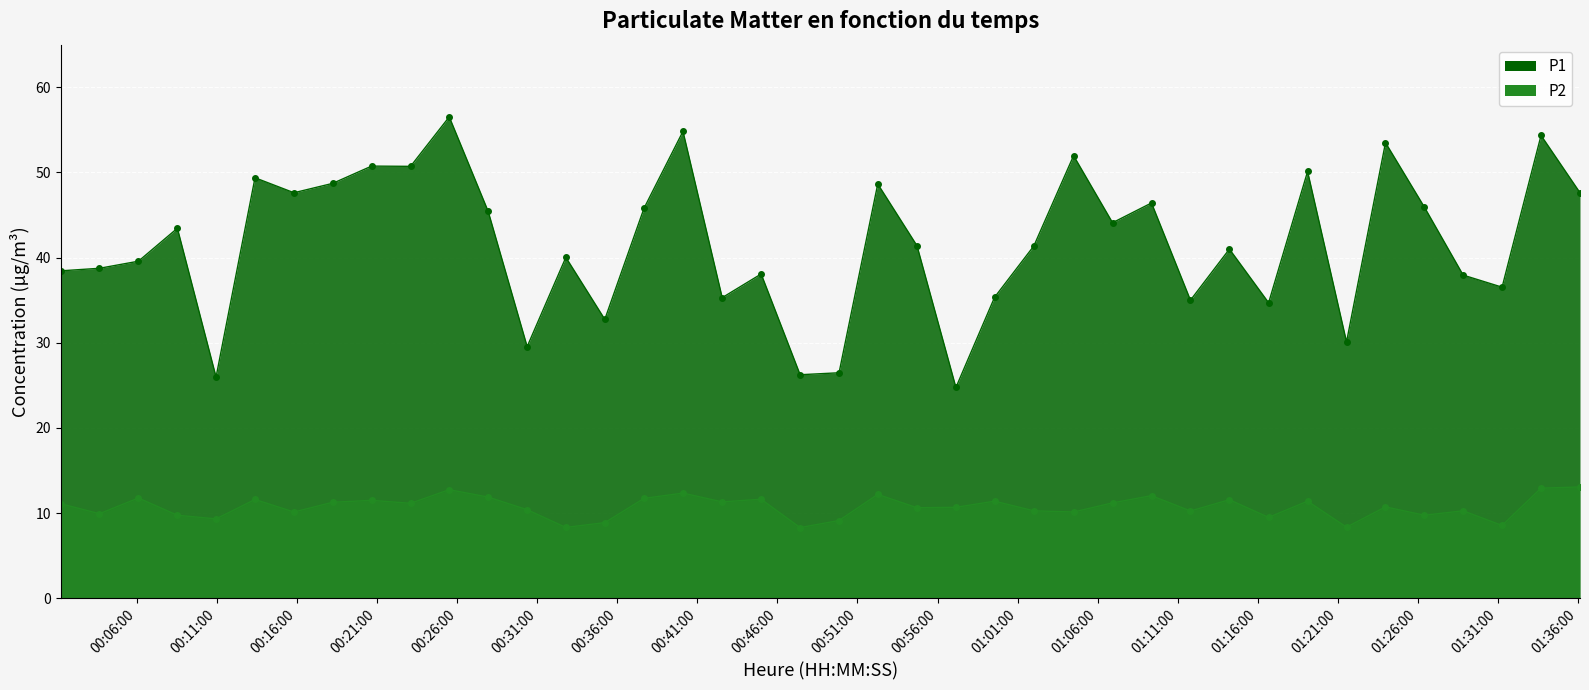

True or false: P1 and P2 cross at least once.

False